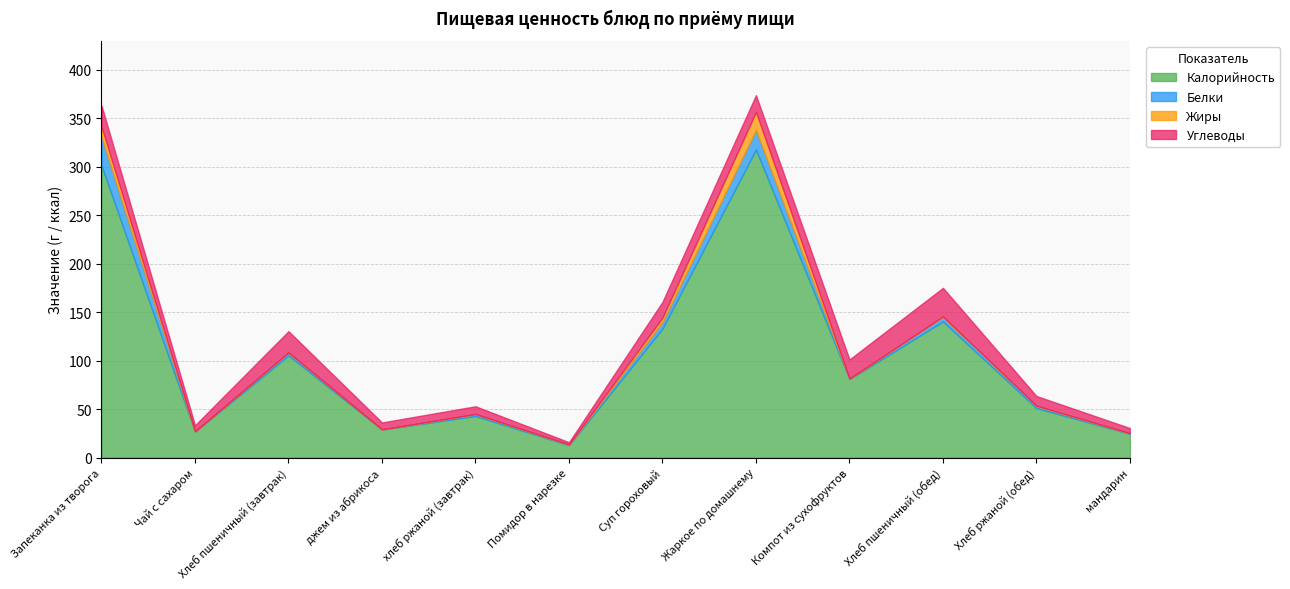

How many interior local peaks does the Калорийность series have?

4